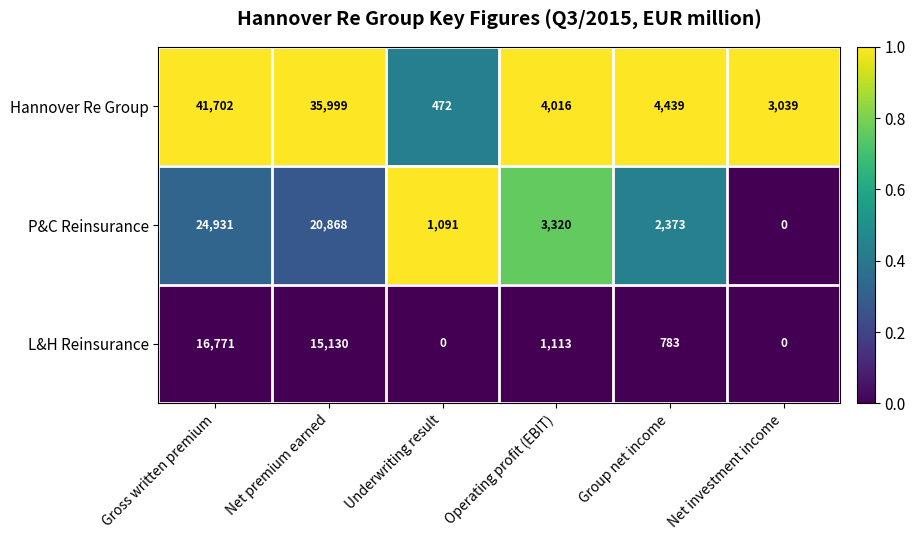

Rank the series at Group net income from highest to lowest value.

Hannover Re Group, P&C Reinsurance, L&H Reinsurance